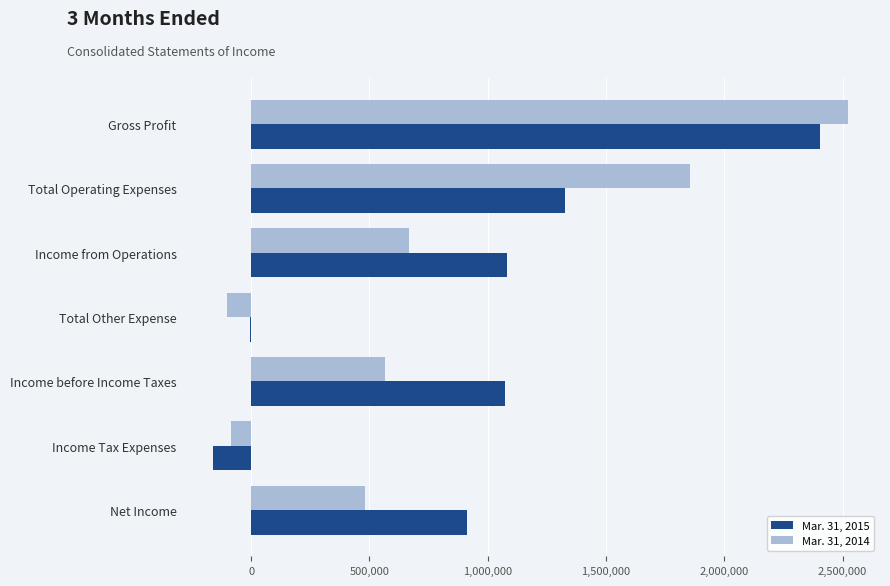

The value of Mar. 31, 2014 at Income Tax Expenses is -84954. True or false?

True